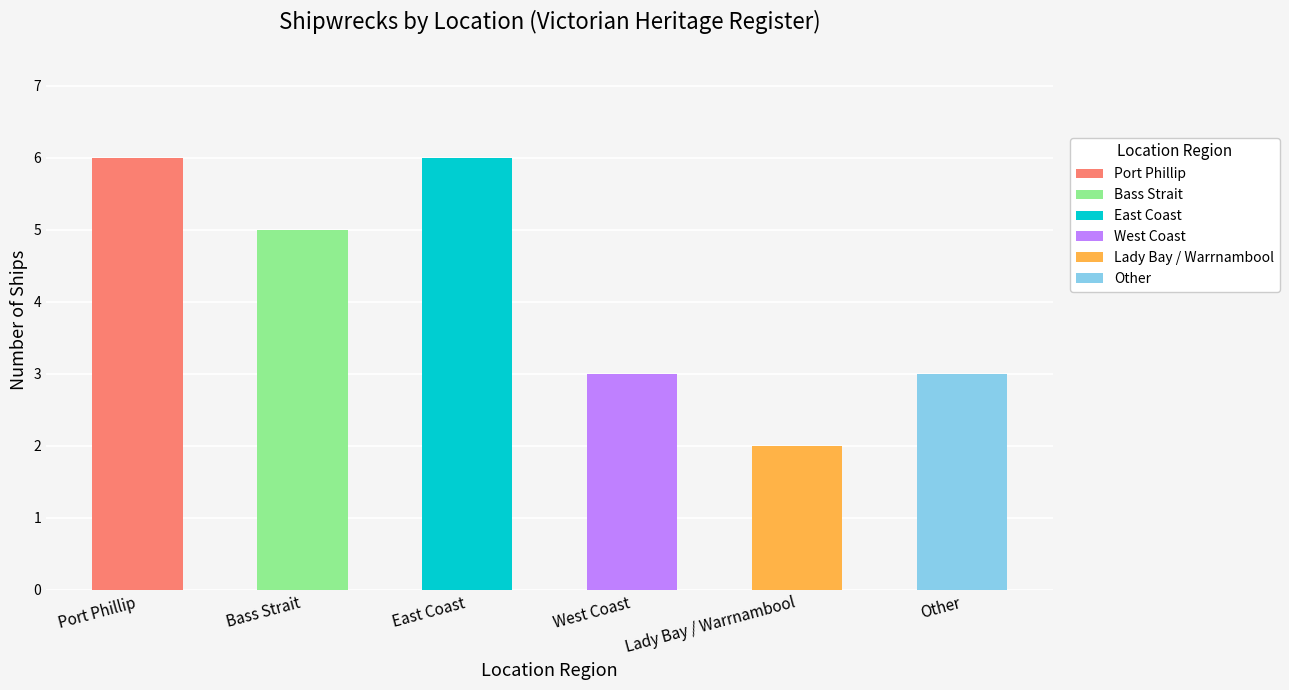

What position from the right is Port Phillip?

6